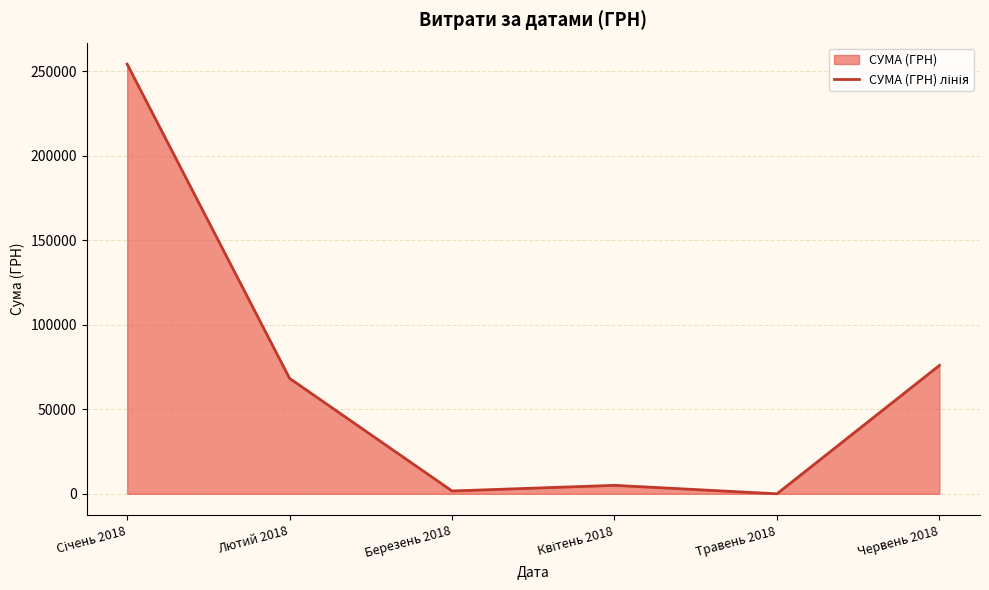

At which label is the value closest to 127173?

Червень 2018